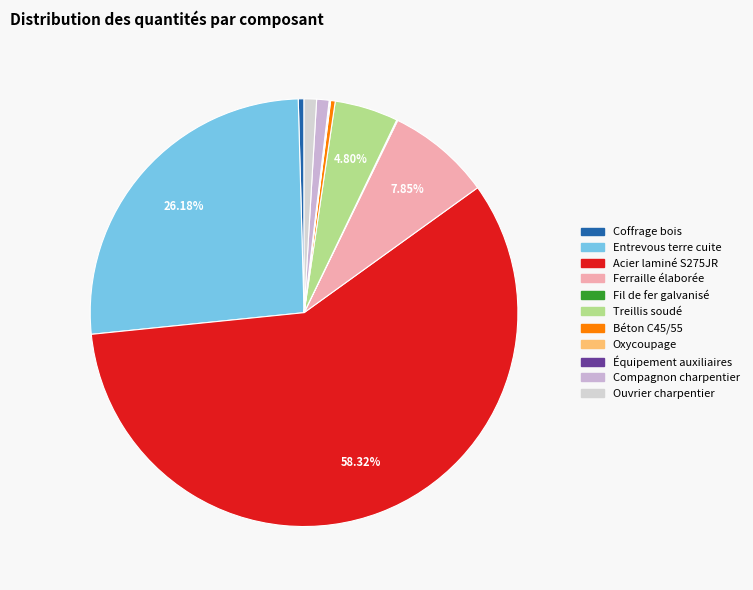

How many slices are in this pie chart?

11